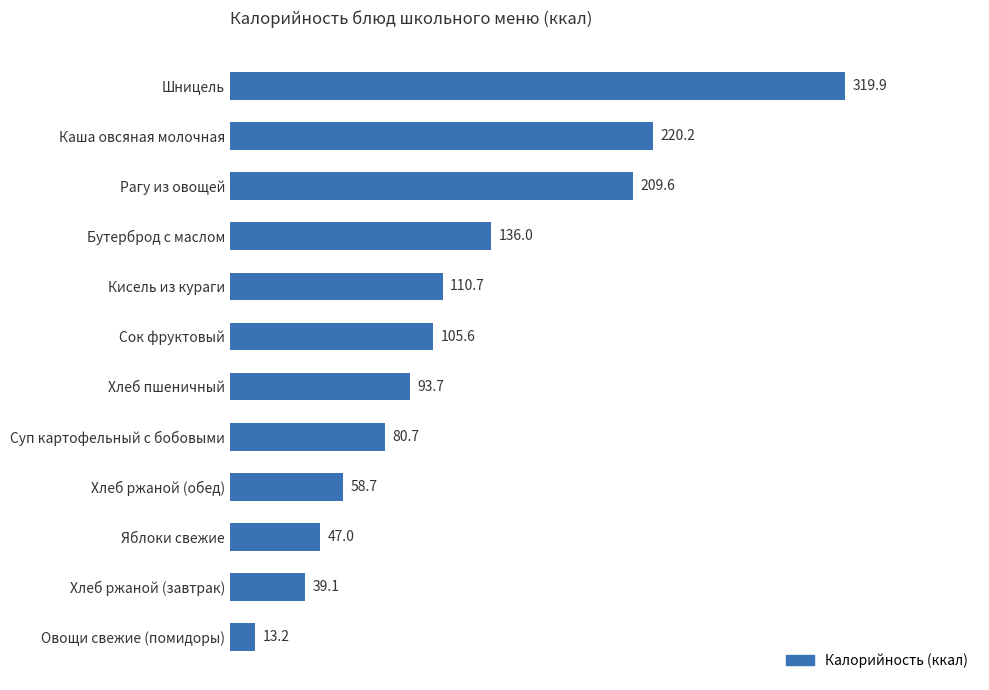

Is it true that the value at Кисель из кураги is 110.7?

True